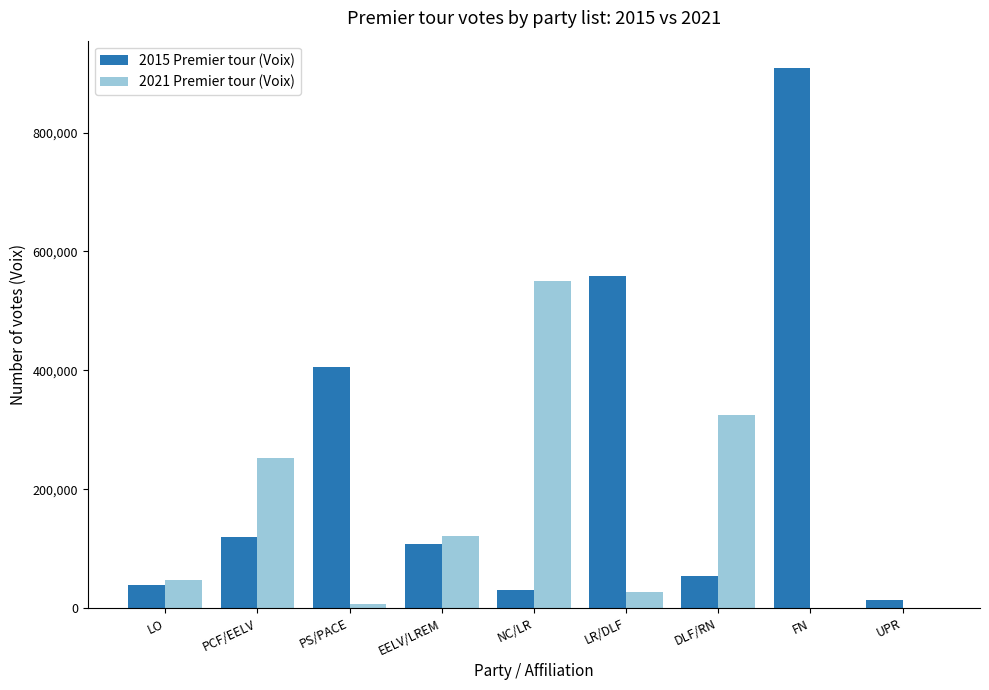

Are the bars horizontal?

No